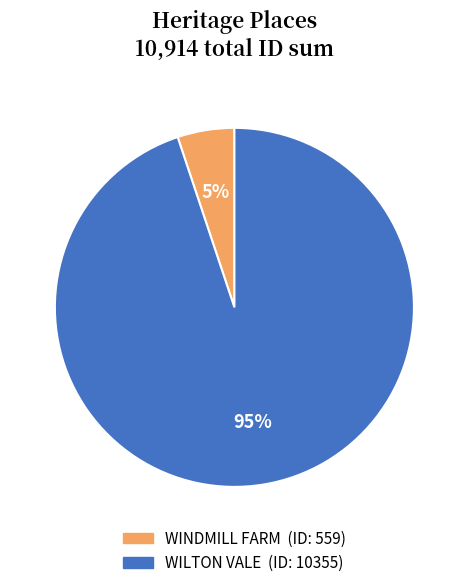

Which slice represents more than half of the pie?

WILTON VALE